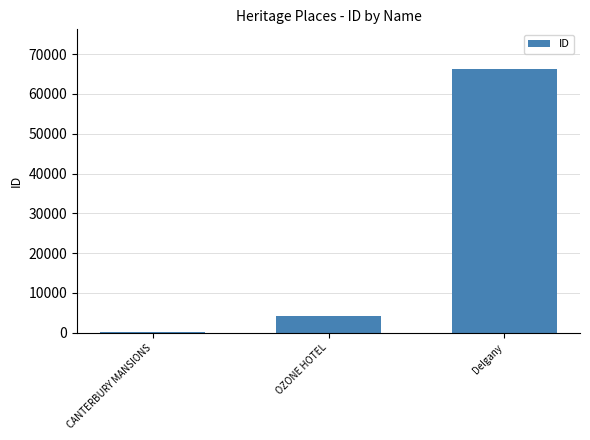

Approximately how many times larger is the value at Delgany compared to OZONE HOTEL?

15.9